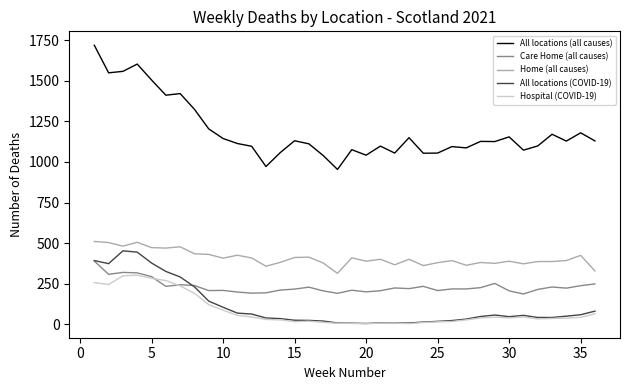

What is the maximum value shown in the chart?

1720